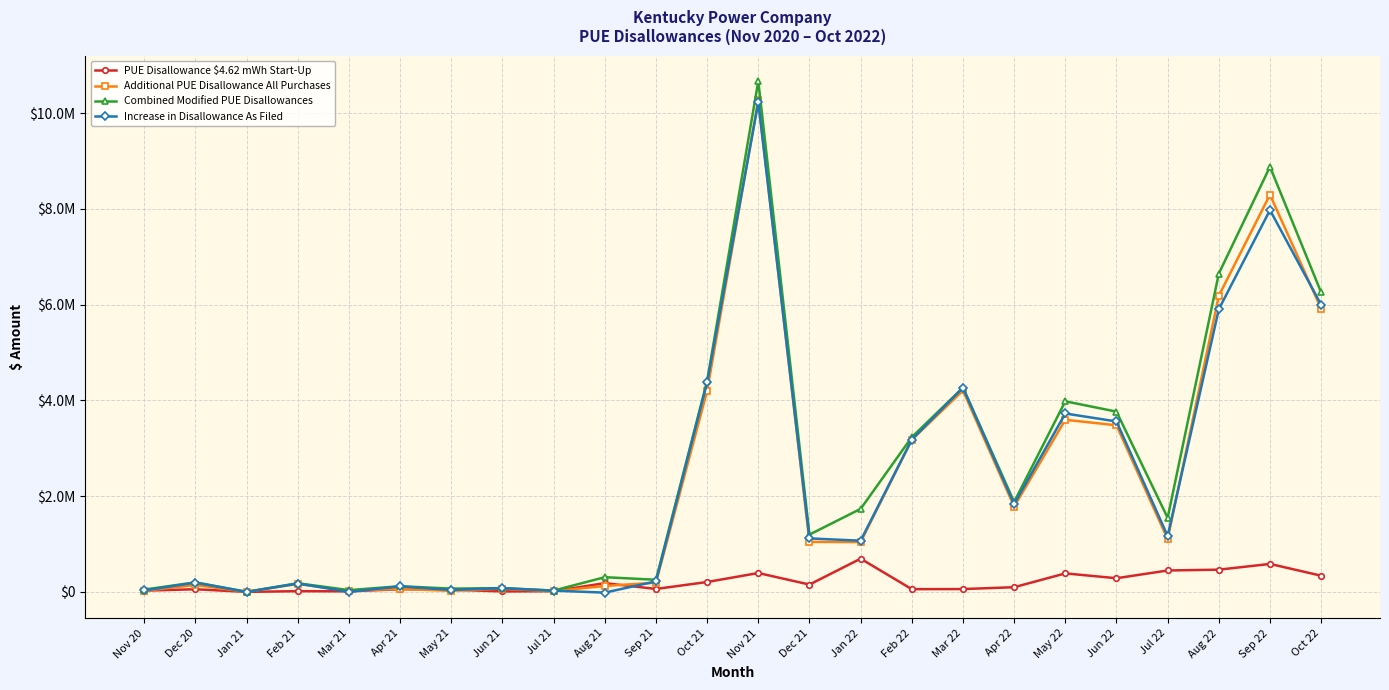

What are all the series names shown in the legend?

PUE Disallowance $4.62 mWh Start-Up, Additional PUE Disallowance All Purchases, Combined Modified PUE Disallowances, Increase in Disallowance As Filed